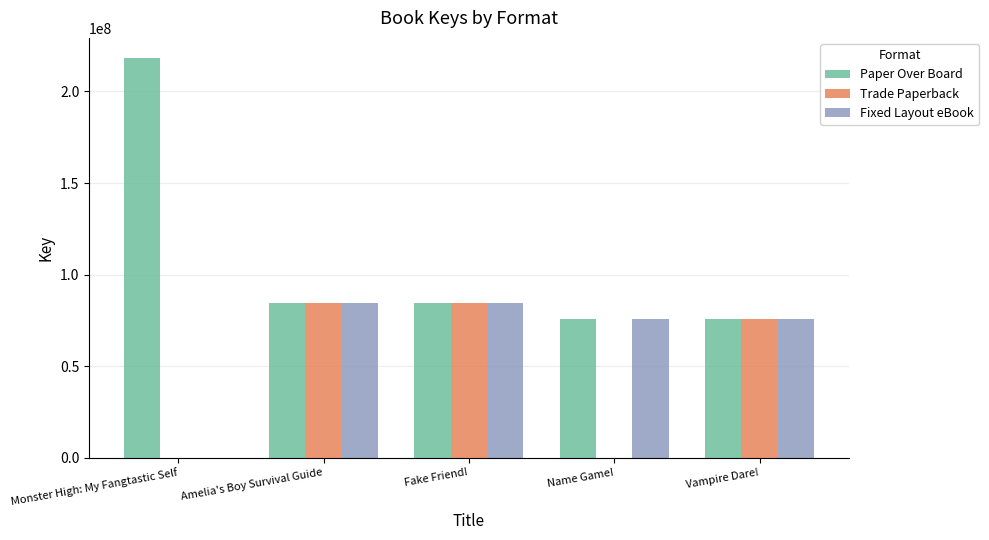

What is the difference between the Fixed Layout eBook values at Fake Friend! and Amelia's Boy Survival Guide?

161855